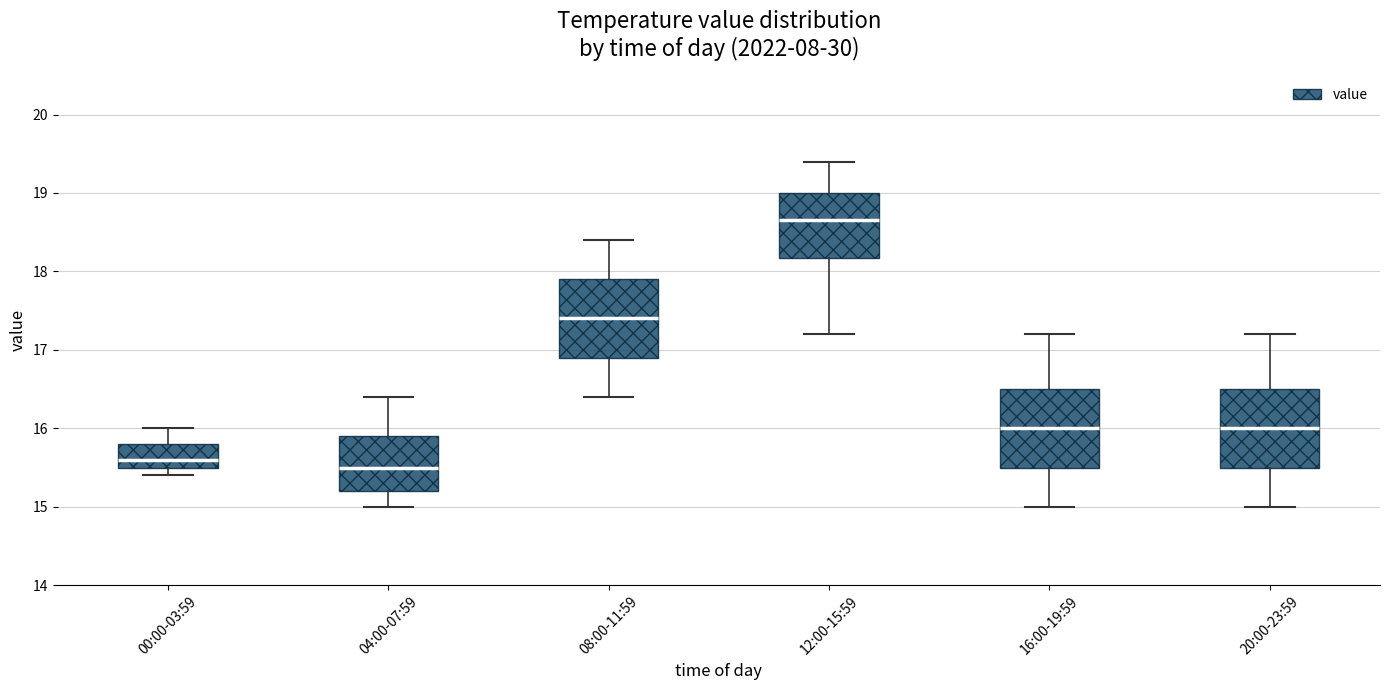

Where does the lower whisker of the box for 12:00-15:59 end on the y-axis? The values are not printed on the chart, so give them approximately, as read against the axis.

17.2